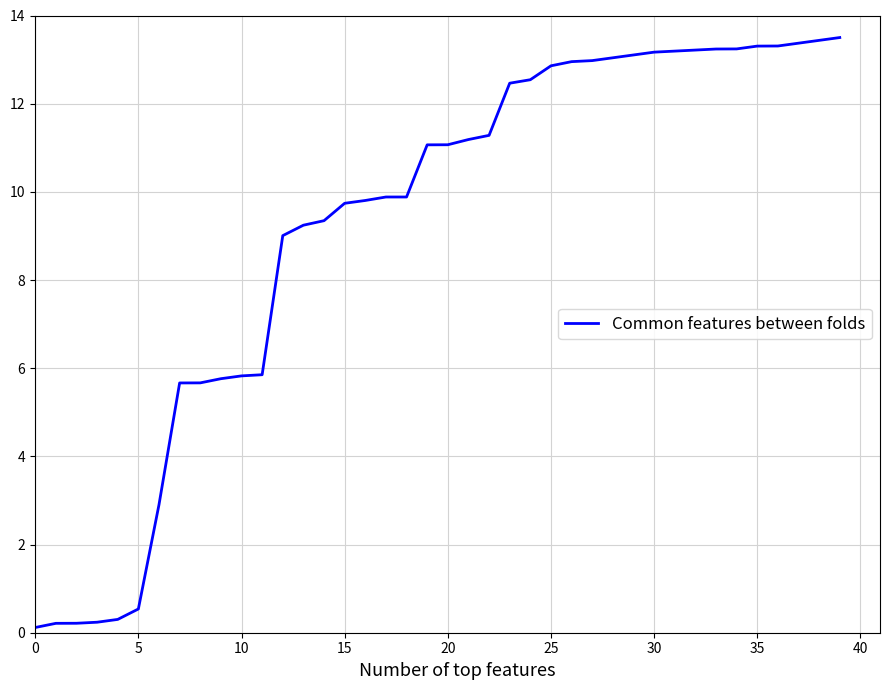

What is the maximum value shown in the chart?

13.5